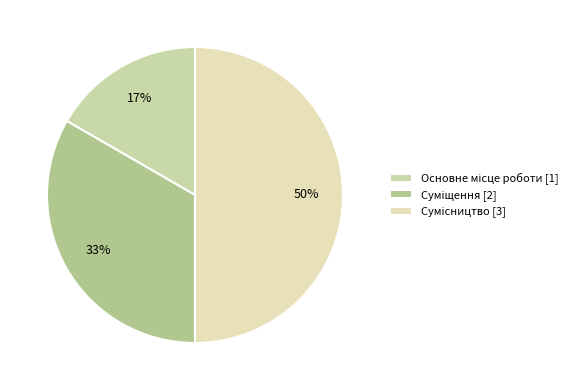

To the nearest percent, what percentage of the pie is Сумісництво?

50%